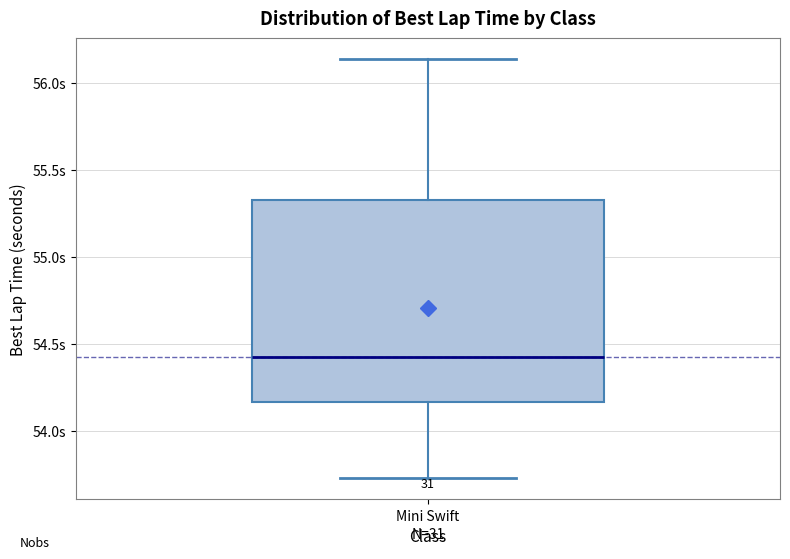

Read this box plot against the y-axis: the position of the median line, the range covered by the box, and the ends of both whiskers. The values are not printed on the chart, so give them approximately, as read against the axis.

median 54.40, box 54.15 to 55.35, whiskers 53.75 to 56.15